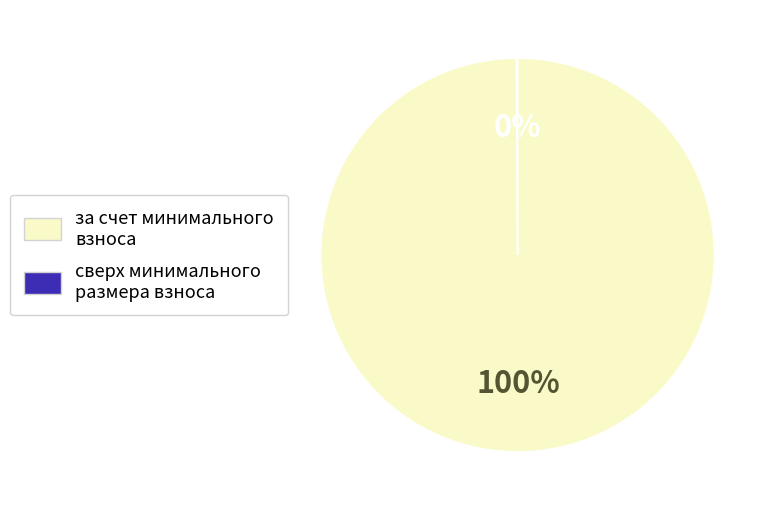

To the nearest percent, what is the difference between the largest and smallest slice percentages?

100%